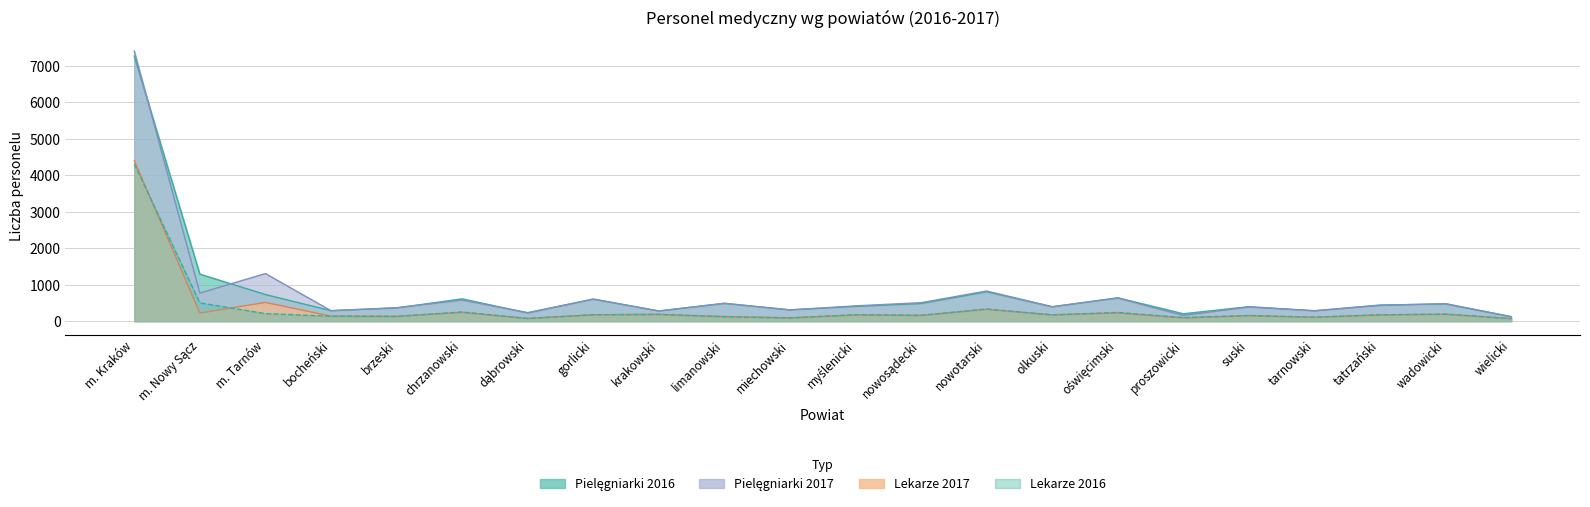

Reading right to left, transcribe all the data shown in this chart.

Lekarze 2016: 68	193	173	109	154	99	239	169	334	156	176	87	120	183	173	74	251	128	135	206	501	4311
Lekarze 2017: 72	188	171	105	151	87	223	175	322	162	168	92	126	188	177	72	239	135	137	513	222	4404
Pielęgniarki 2016: 119	470	441	285	396	202	640	392	805	482	404	310	485	279	607	223	611	361	286	730	1288	7266
Pielęgniarki 2017: 125	480	431	282	386	155	629	396	826	506	418	305	491	277	599	234	575	368	286	1304	770	7402